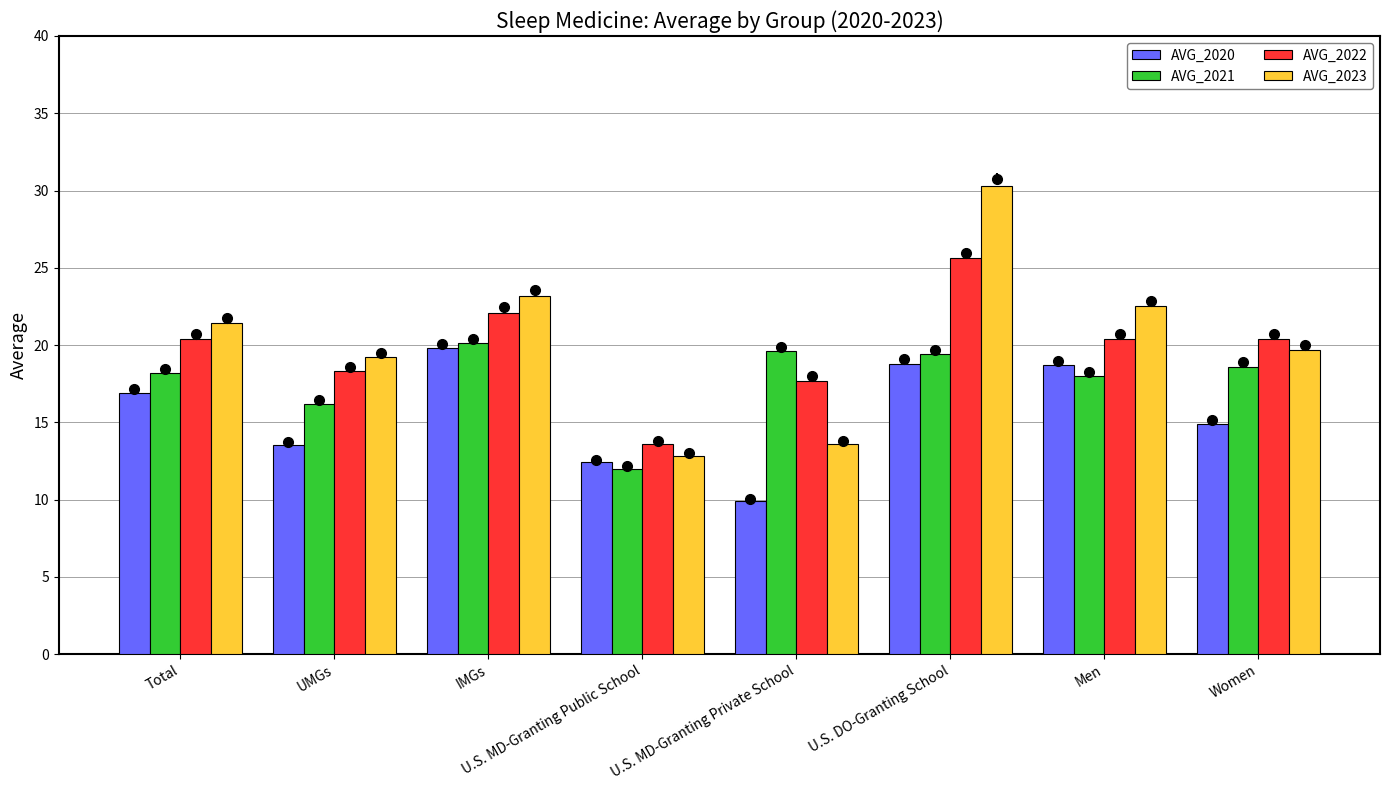

Which label corresponds to the smallest value in the chart?

U.S. MD-Granting Private School